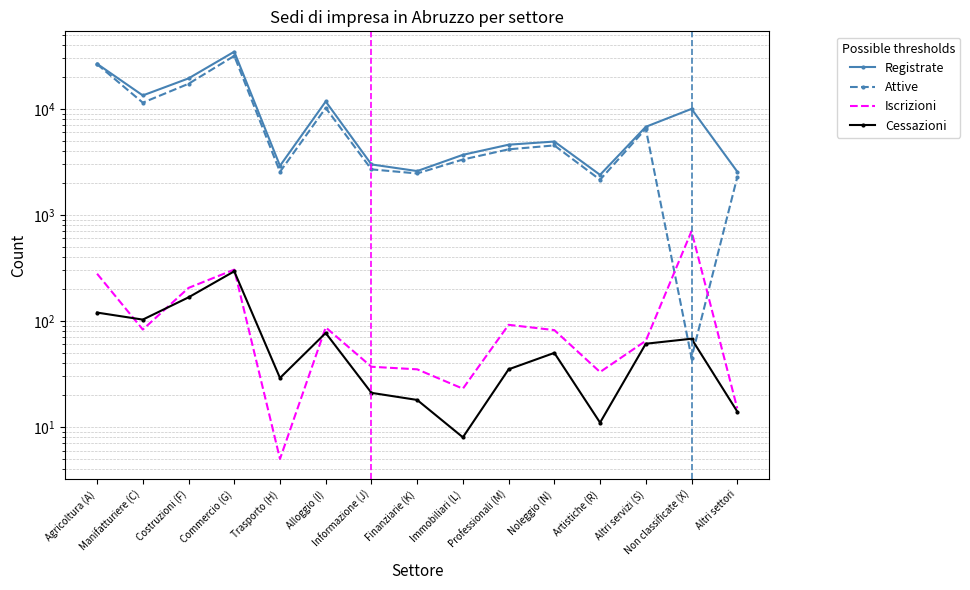

How many intersections are there between Cessazioni and Iscrizioni?

4